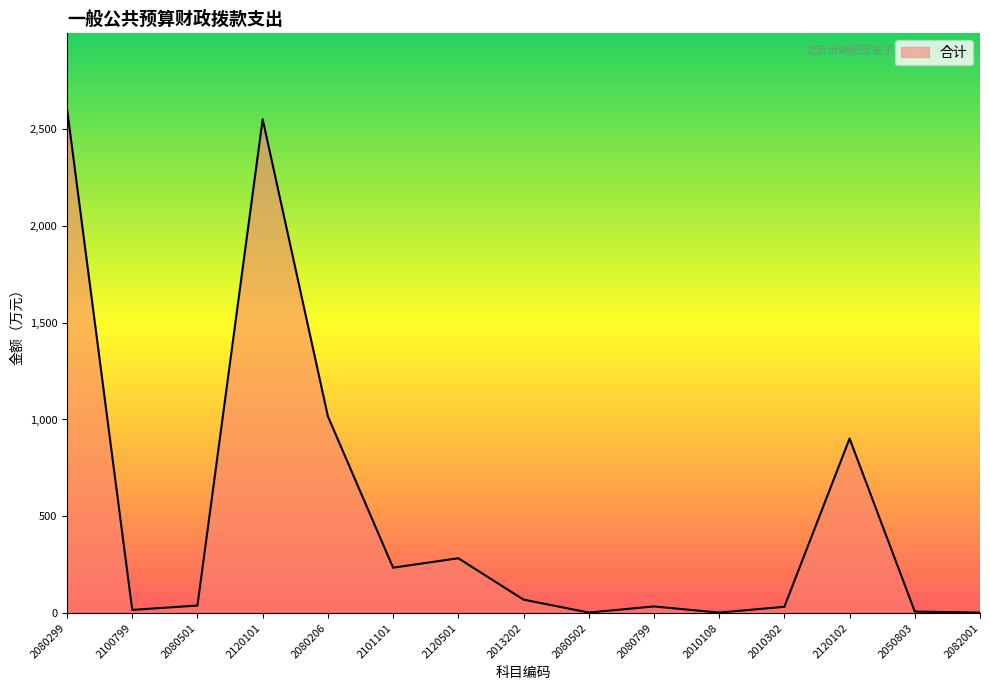

What is the greatest value displayed?

2604.9